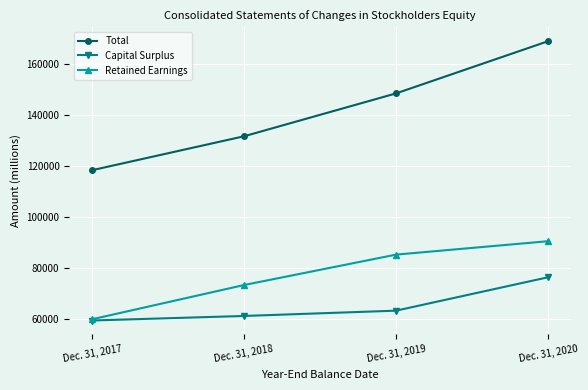

What is the difference between the maximum and minimum values in the Total series?

50563